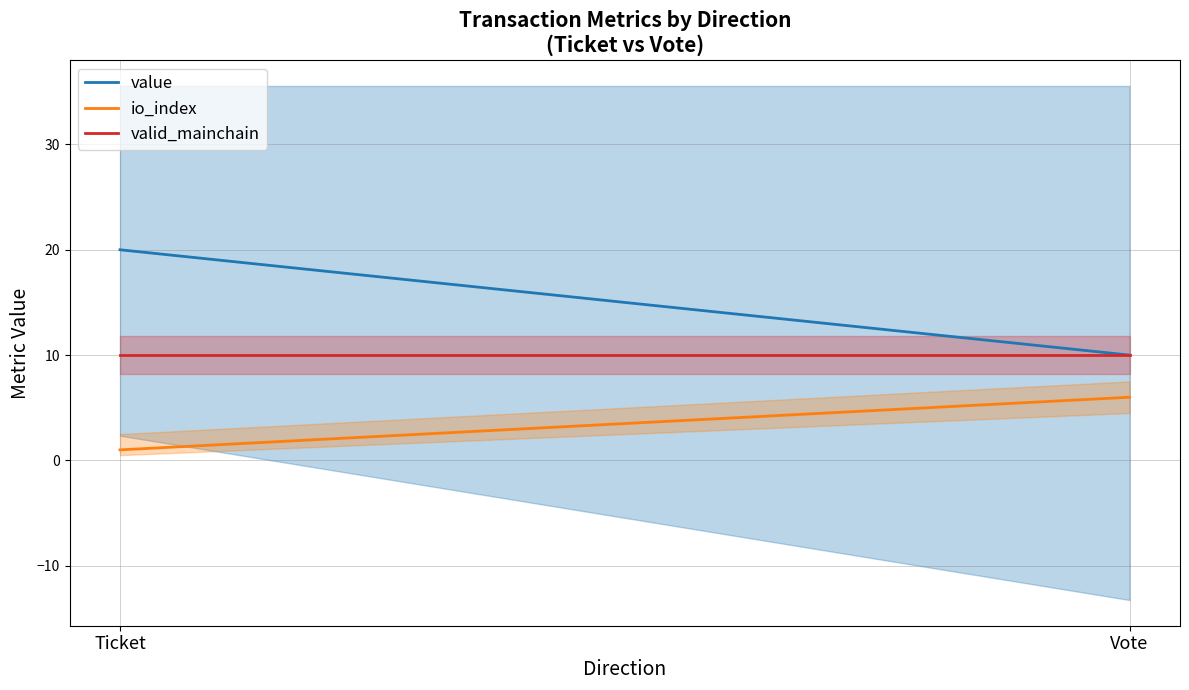

What is the difference between the highest and lowest values at Vote?

4